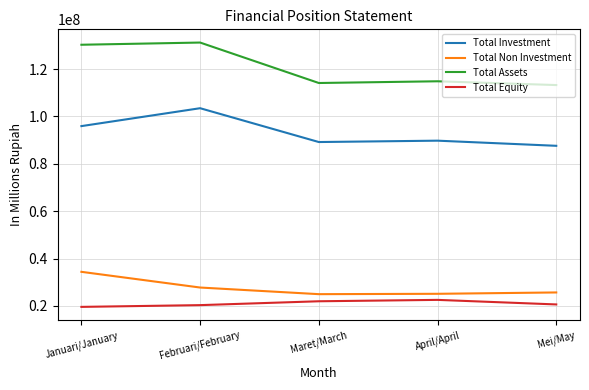

True or false: Total Non Investment and Total Assets cross at least once.

False